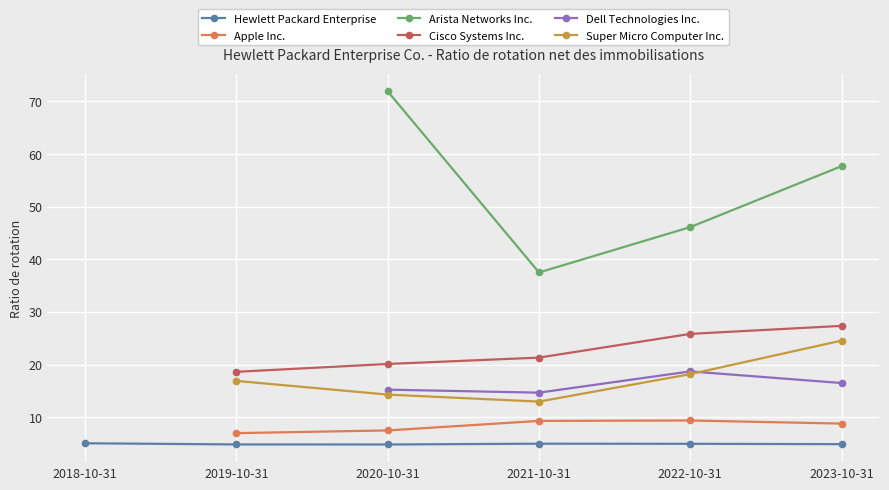

What are all the series names shown in the legend?

Hewlett Packard Enterprise, Apple Inc., Arista Networks Inc., Cisco Systems Inc., Dell Technologies Inc., Super Micro Computer Inc.